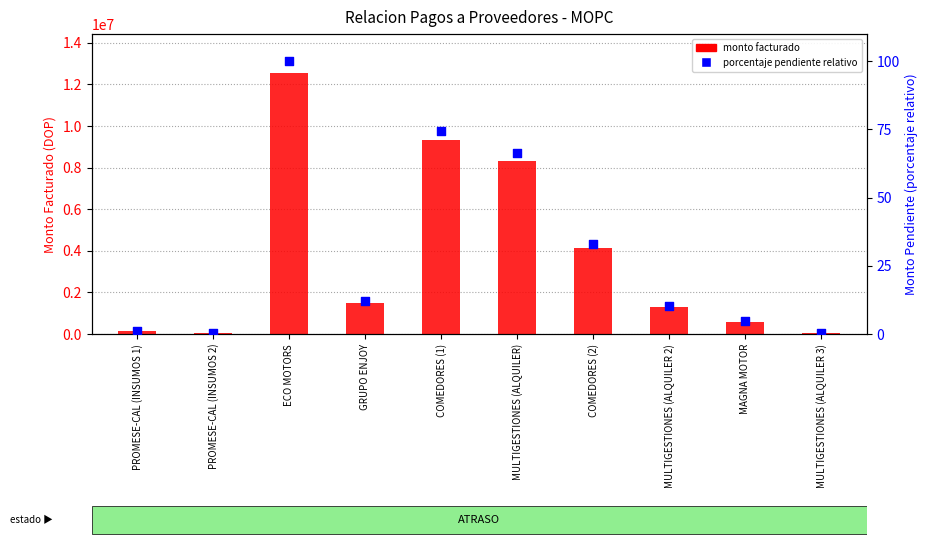

At how many categories does at least one series exceed 3588619?

4